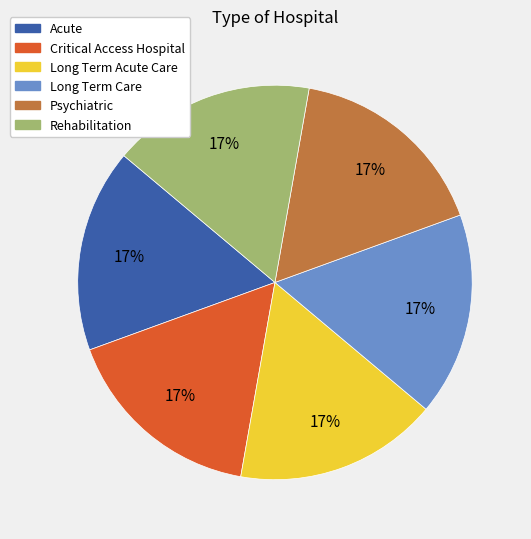

True or false: Long Term Care accounts for 17% of the total.

True